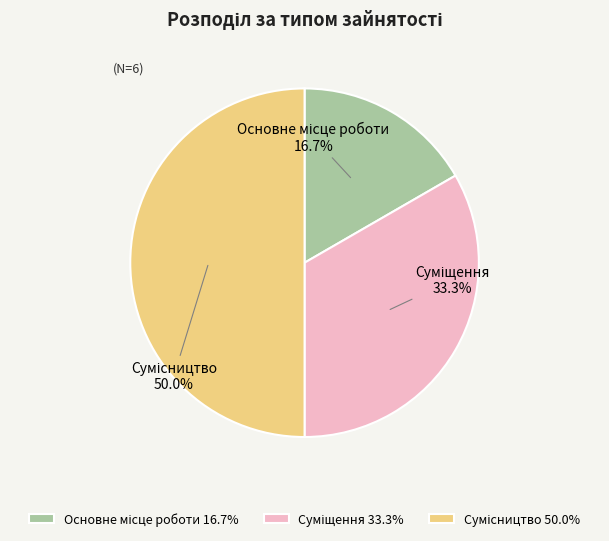

How many segments does this pie chart have?

3